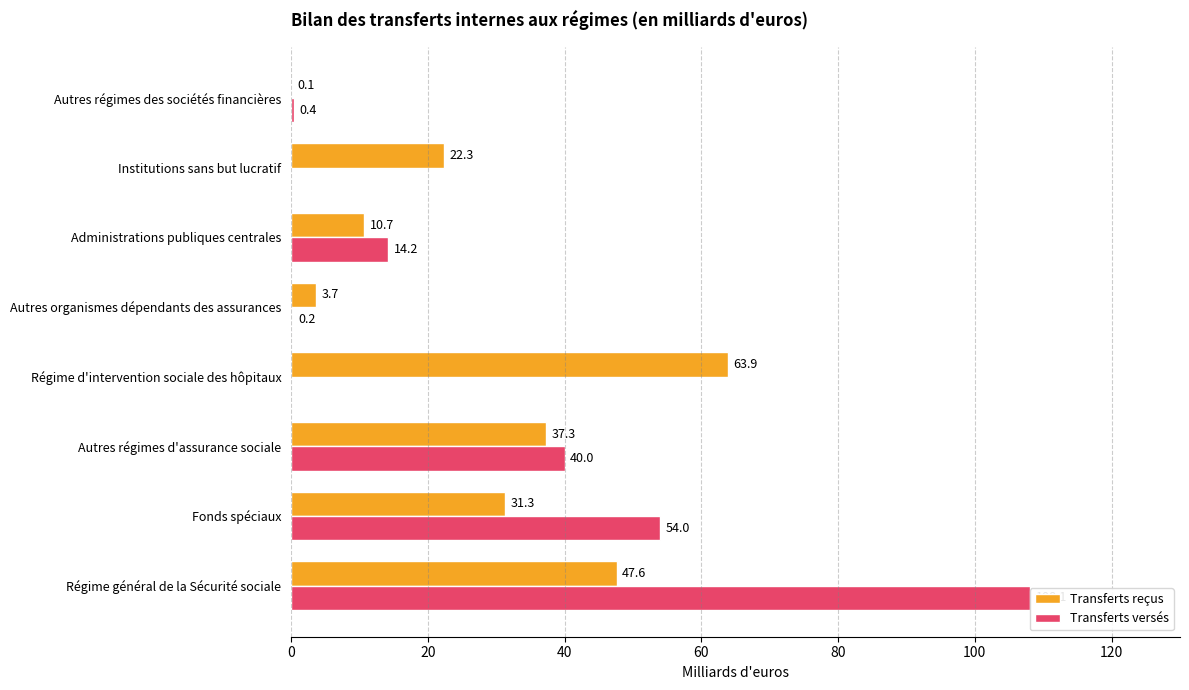

Is it true that Transferts versés equals 55.3 at Régime général de la Sécurité sociale?

False